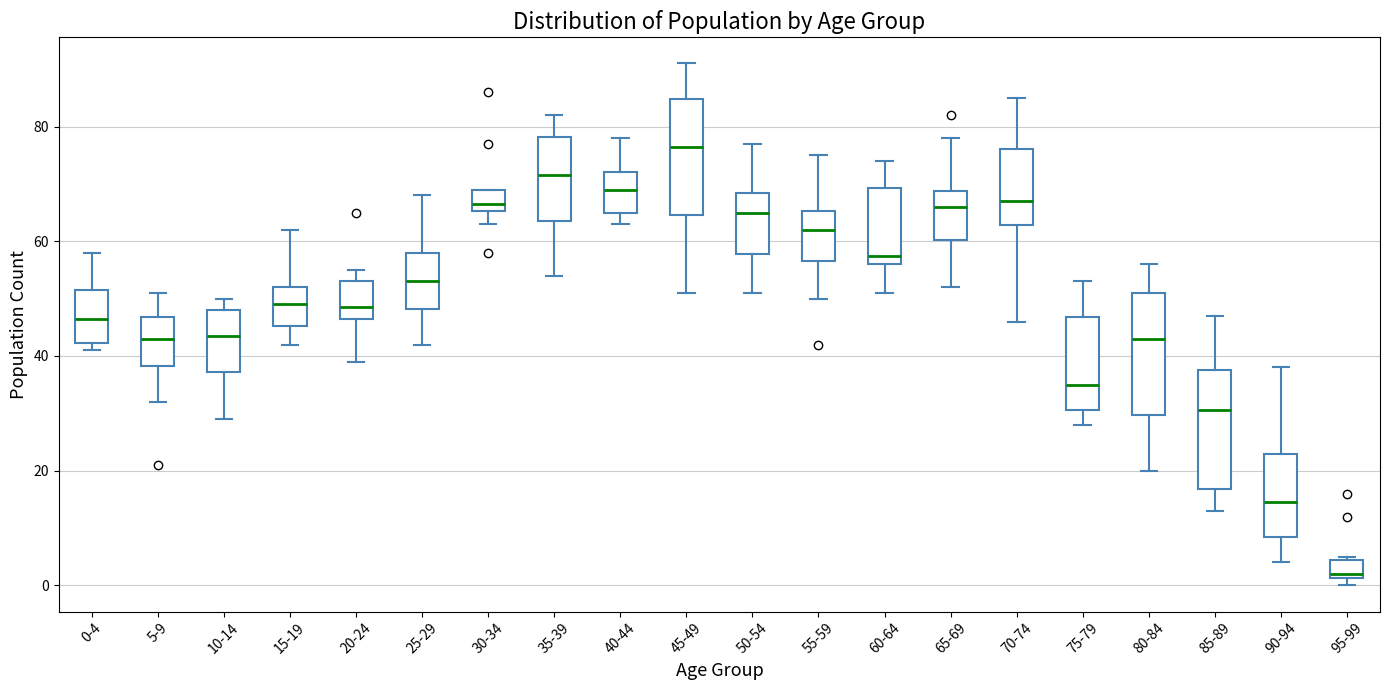

Where does the median line of the box for 50-54 sit on the y-axis? The values are not printed on the chart, so give them approximately, as read against the axis.

66